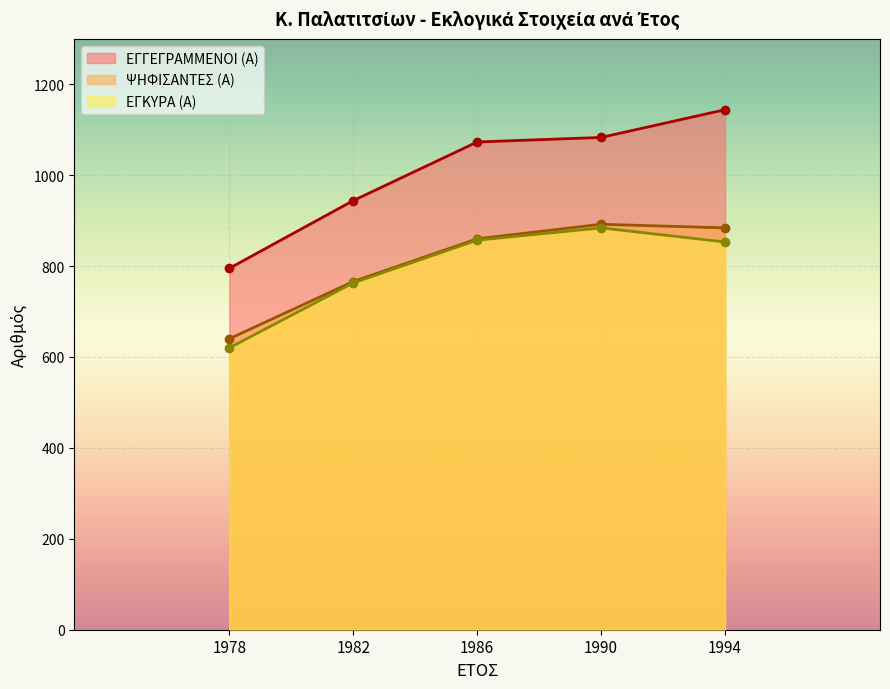

True or false: ΕΓΓΕΓΡΑΜΜΕΝΟΙ (Α) has more than 0 points higher than both neighbors.

False